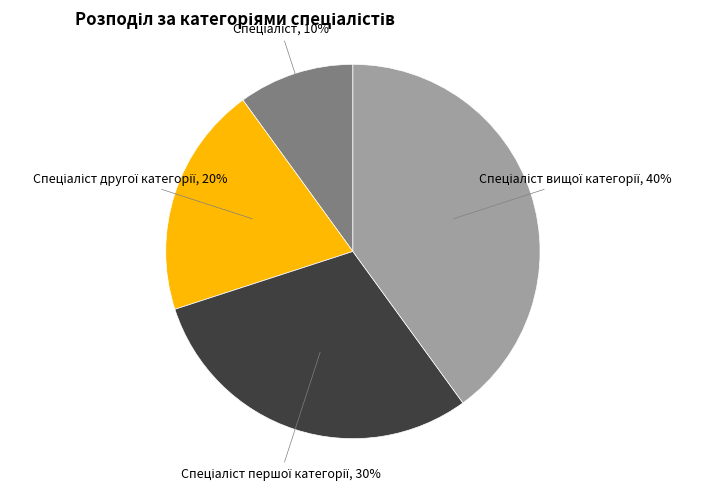

To the nearest percent, what is the average slice percentage?

25%